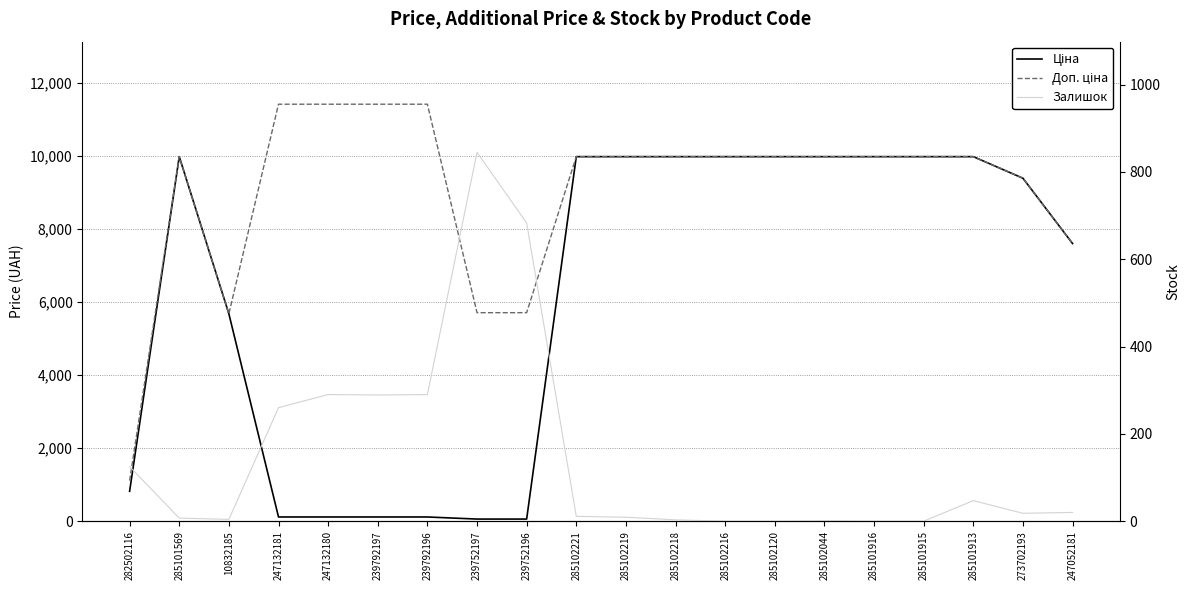

What is the average value of the Ціна series?

6189.7